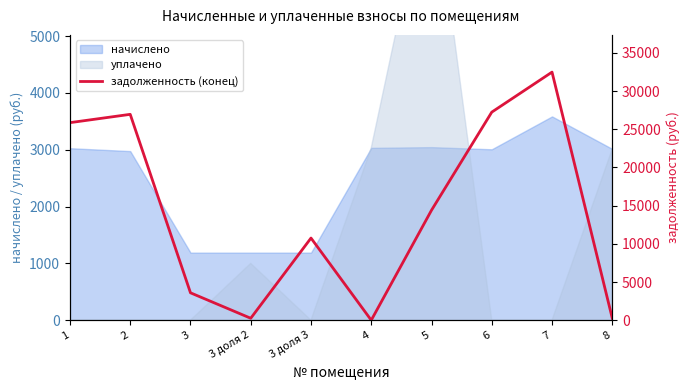

How many points are lower than both their immediate neighbors (excluding endpoints)?

2